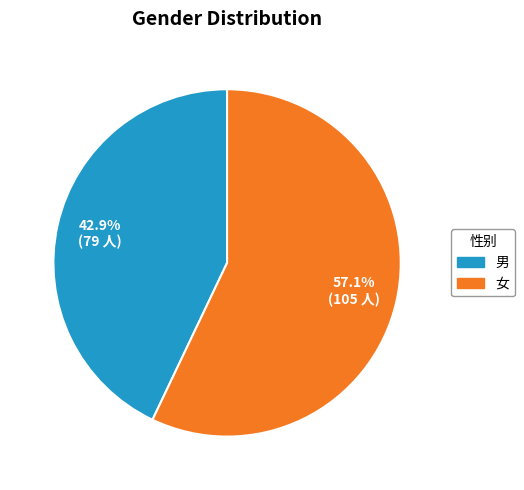

Approximately how many times larger is the value at 女 compared to 男?

1.3